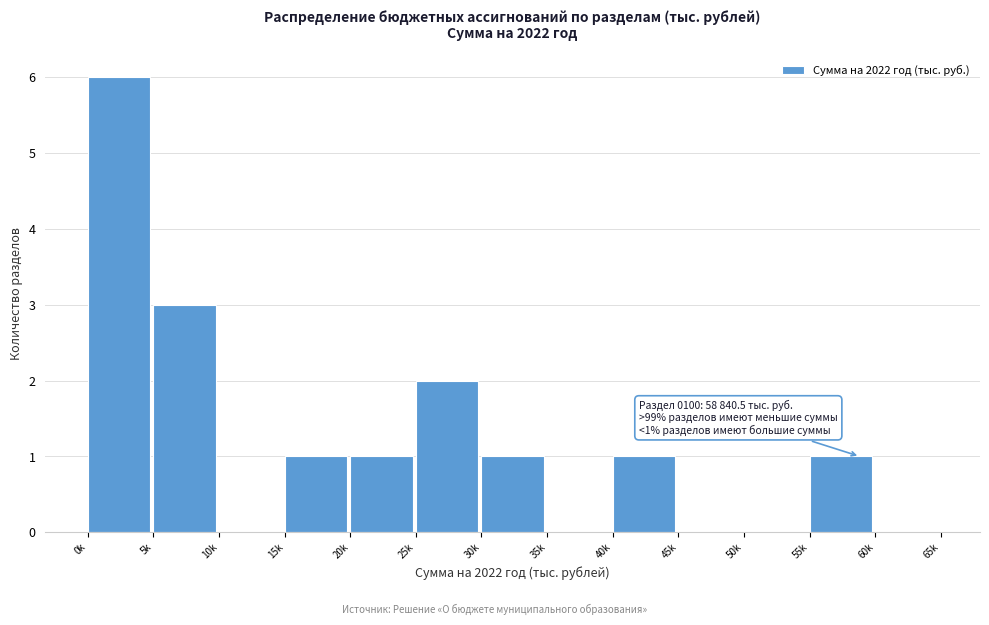

Reading right to left, list all the values displayed in this chart.

60k=0	55k=1	50k=0	45k=0	40k=1	35k=0	30k=1	25k=2	20k=1	15k=1	10k=0	5k=3	0k=6